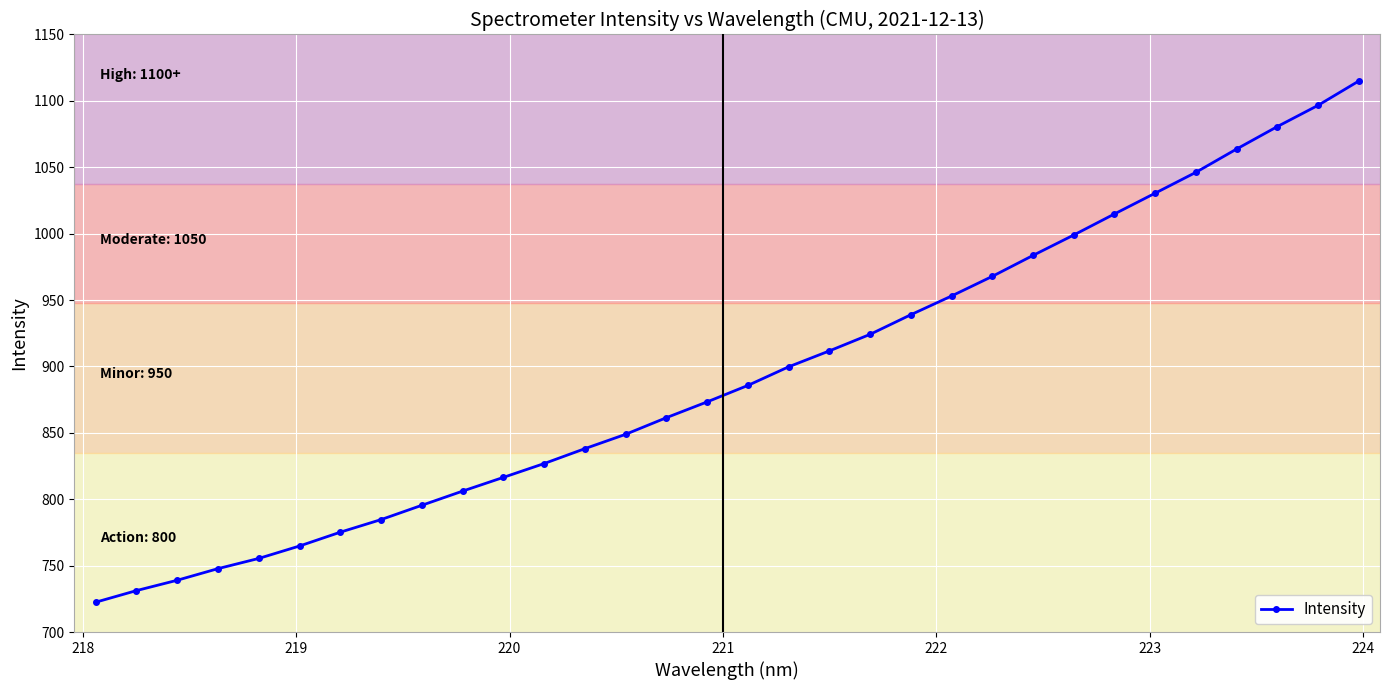

What is the greatest value displayed?

1114.9